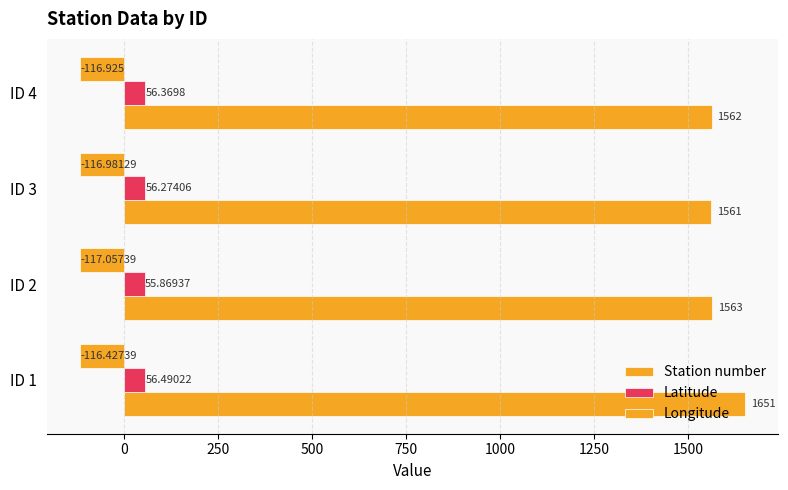

Count the number of data series in this chart.

3